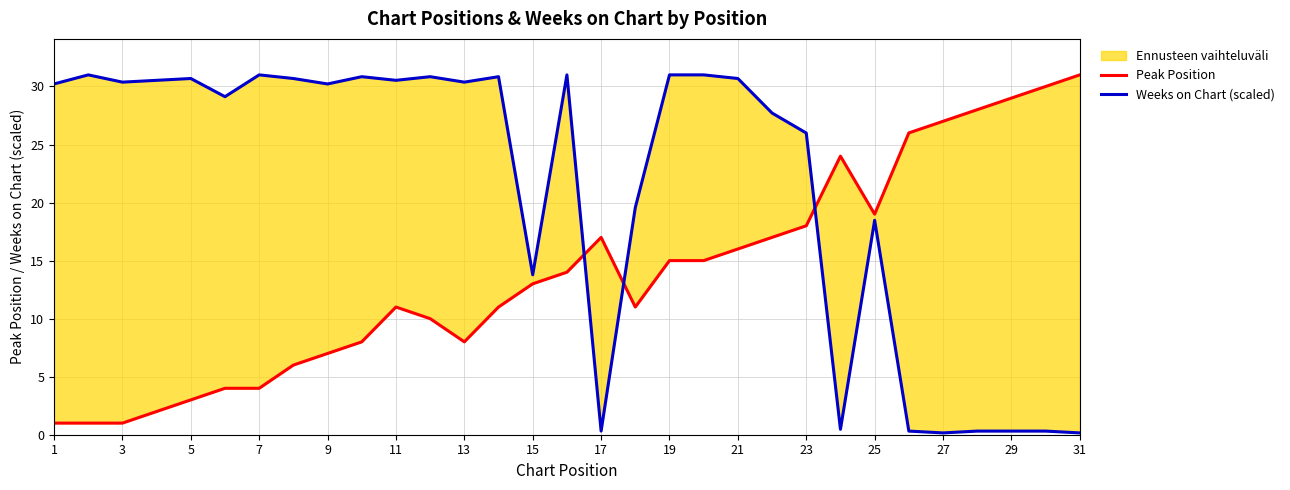

At how many categories does at least one series exceed 10?

31